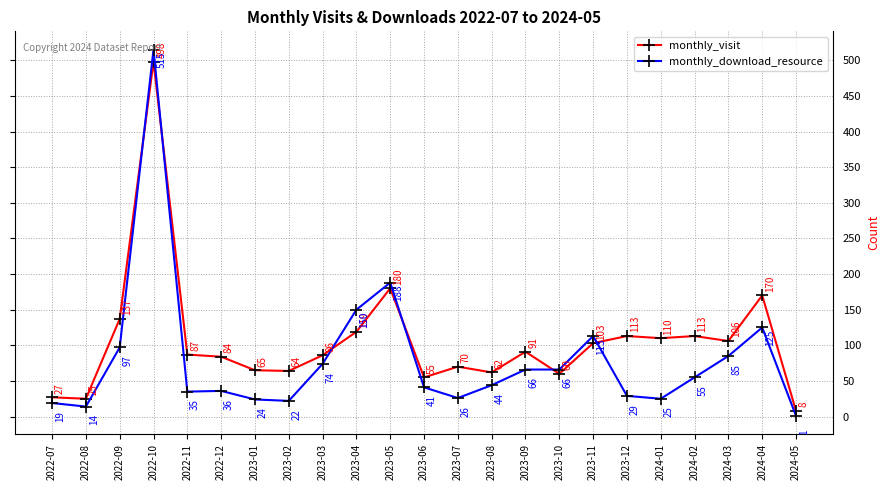

What is the lowest value of the monthly_visit series?

8